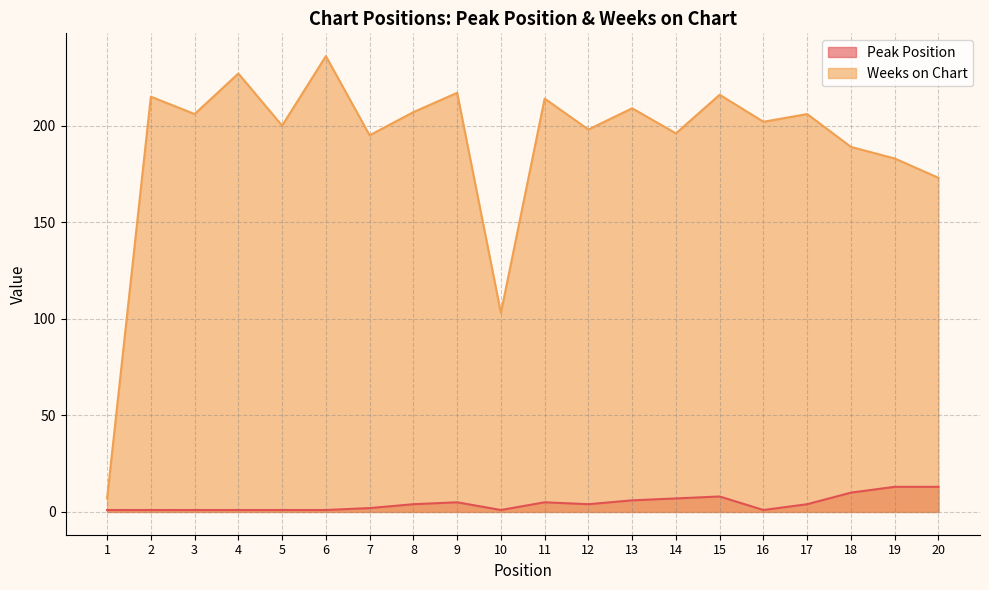

True or false: Weeks on Chart and Peak Position cross at least once.

False